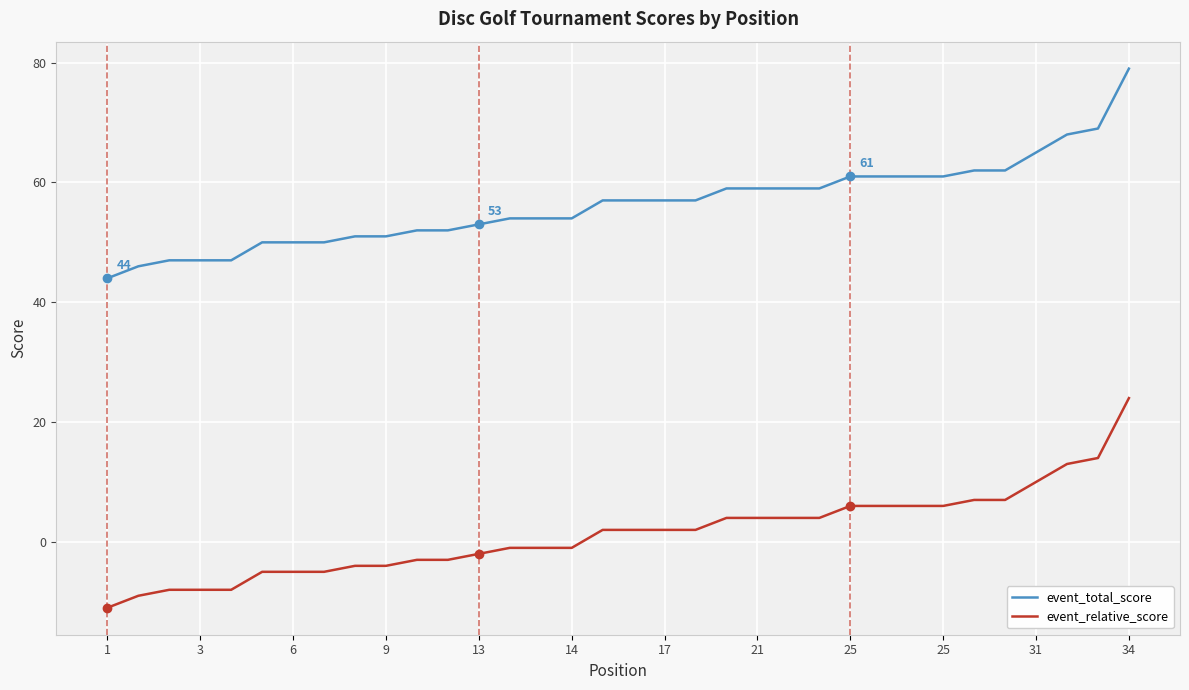

True or false: event_relative_score and event_total_score intersect in this chart.

False